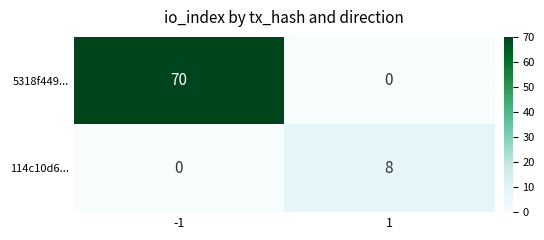

How many values in 114c10d6... are above zero?

1